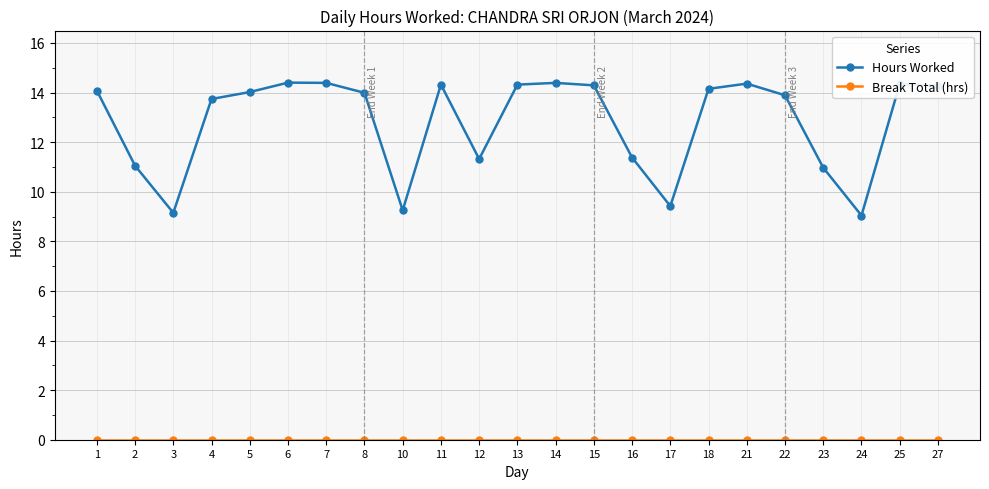

At how many categories does at least one series exceed 10?

19